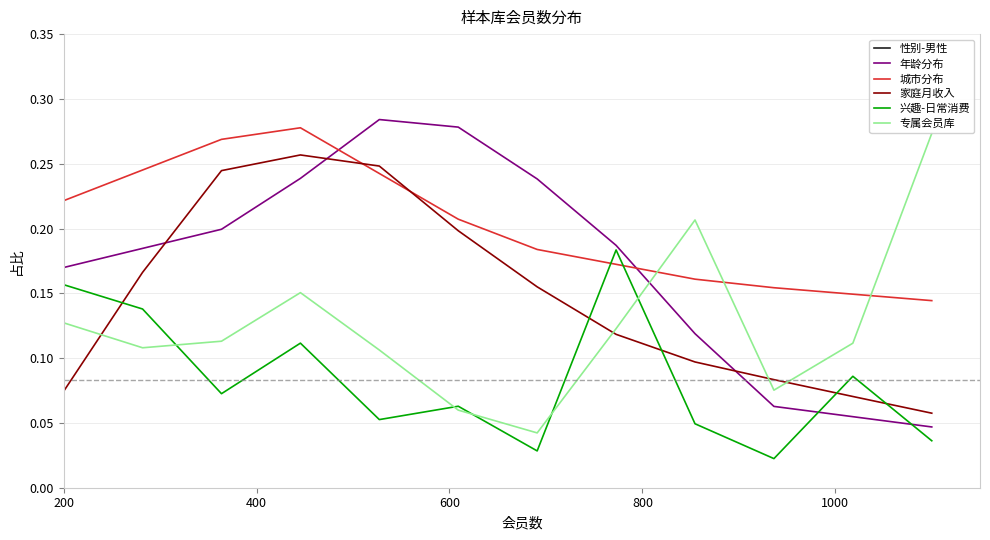

Reading left to right, list all the values displayed in this chart.

性别-男性: 0.5	0.5	0.5	0.5	0.5	0.5	0.5	0.5	0.5	0.5	0.5	0.5
年龄分布: 0.2	0.2	0.2	0.2	0.3	0.3	0.2	0.2	0.1	0.1	0.1	0.0
城市分布: 0.2	0.2	0.3	0.3	0.2	0.2	0.2	0.2	0.2	0.2	0.1	0.1
家庭月收入: 0.1	0.2	0.2	0.3	0.2	0.2	0.2	0.1	0.1	0.1	0.1	0.1
兴趣-日常消费: 0.2	0.1	0.1	0.1	0.1	0.1	0.0	0.2	0.0	0.0	0.1	0.0
专属会员库: 0.1	0.1	0.1	0.2	0.1	0.1	0.0	0.1	0.2	0.1	0.1	0.3